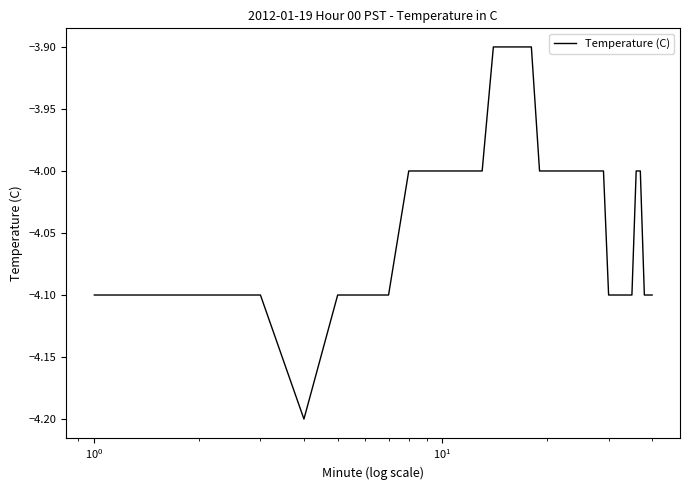

What is the difference between the maximum and minimum values?

0.3